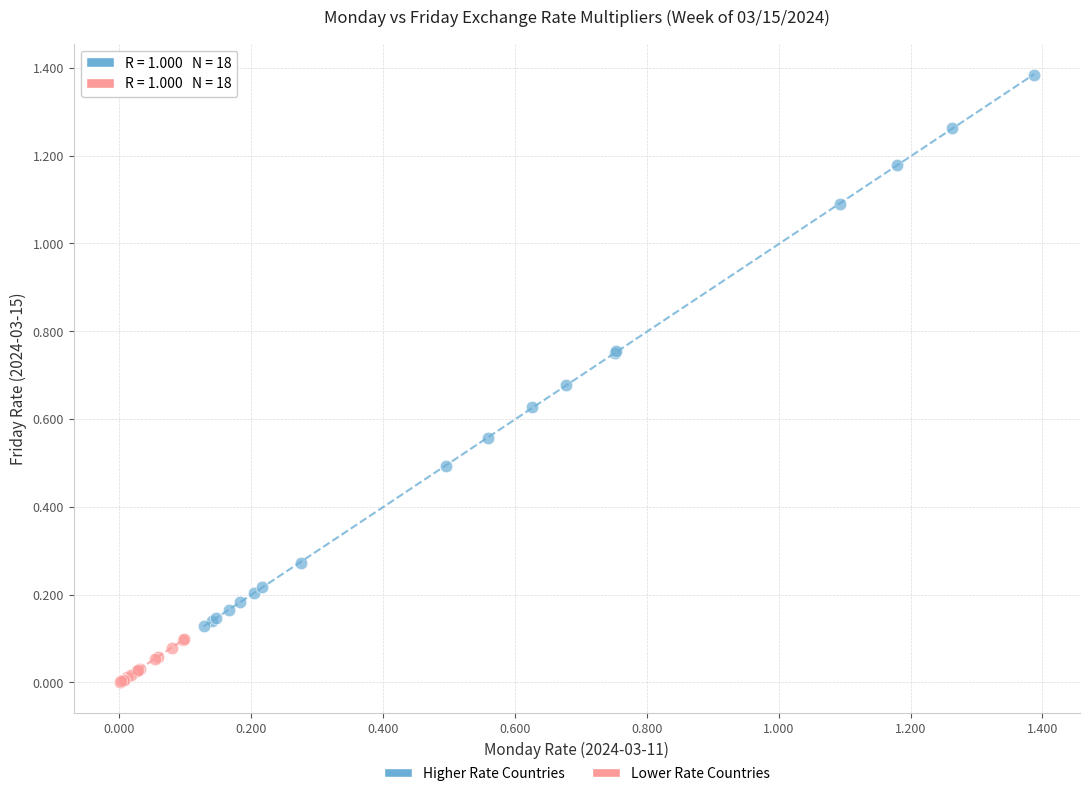

Which series contains the lowest Y value?

Lower Rate Countries